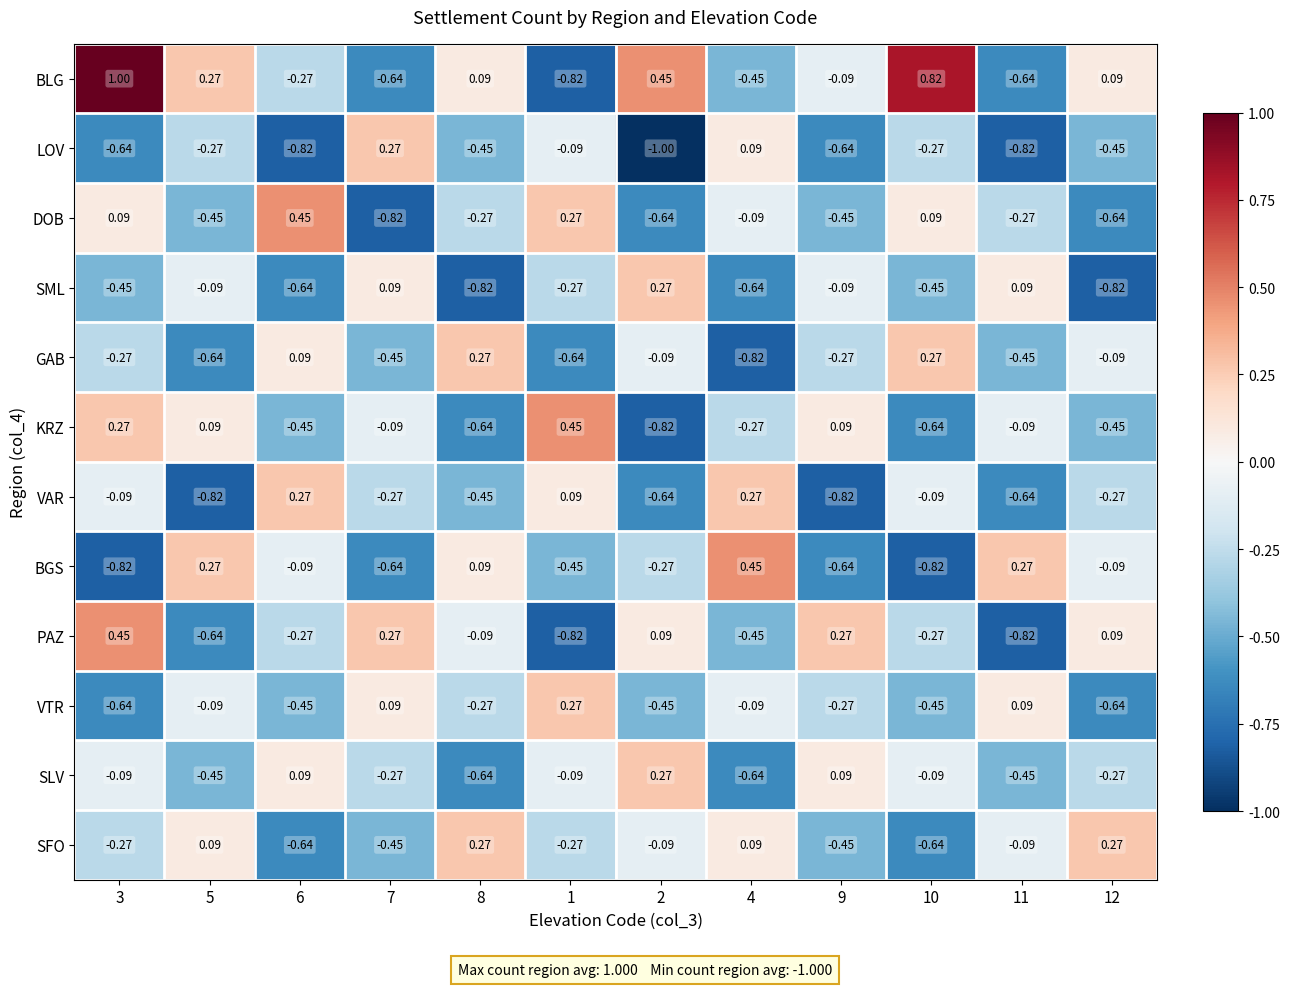

How many positive values does the BLG series have?

6